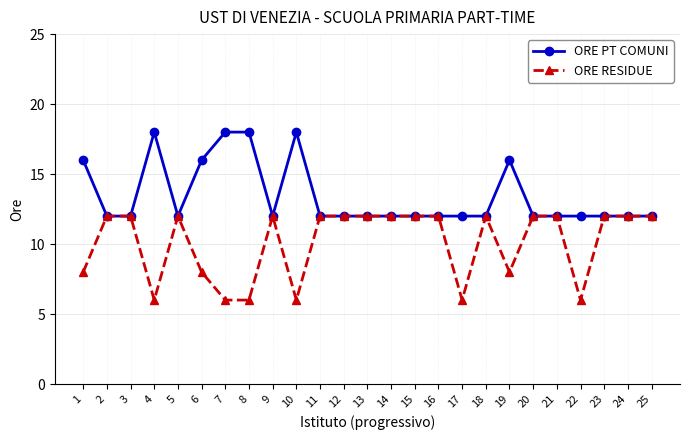

What is the sum of the ORE PT COMUNI values at 23 and 3?

24